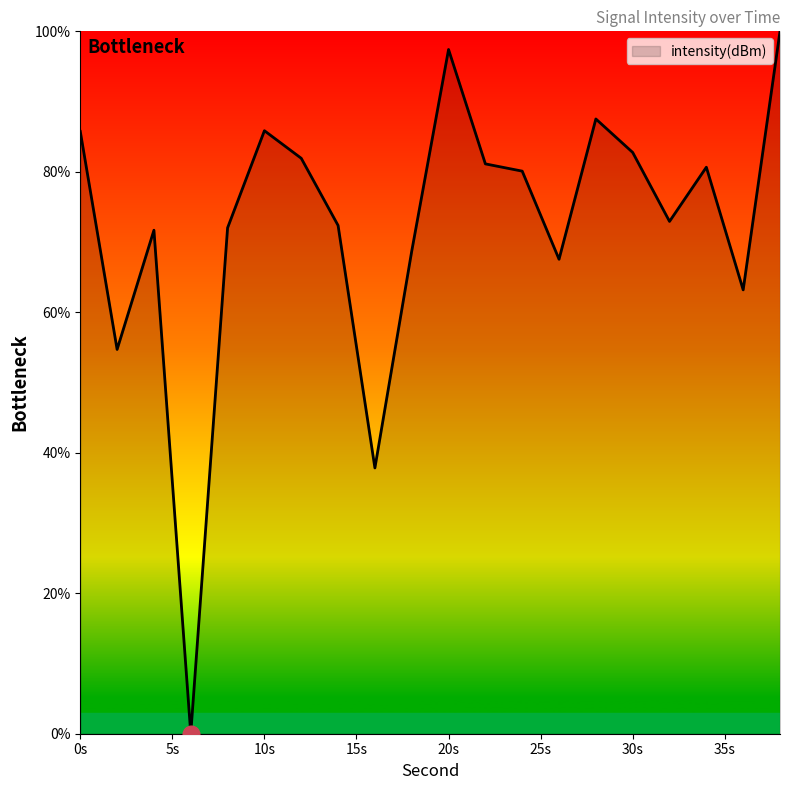

How many lines are shown in the chart?

1